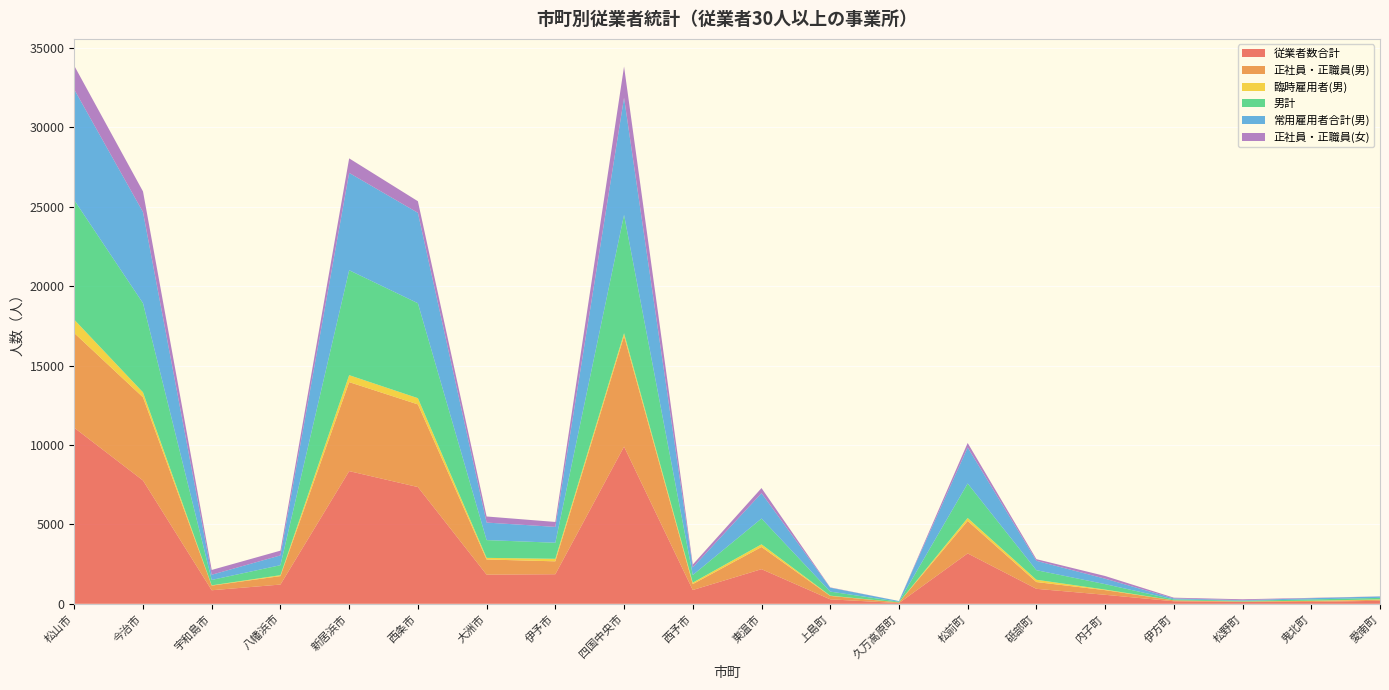

Reading right to left, transcribe all the data shown in this chart.

従業者数合計: 愛南町=191	鬼北町=118	松野町=112	伊方町=159	内子町=567	砥部町=943	松前町=3173	久万高原町=45	上島町=281	東温市=2181	西予市=869	四国中央市=9900	伊予市=1862	大洲市=1836	西条市=7353	新居浜市=8357	八幡浜市=1212	宇和島市=853	今治市=7767	松山市=11087
正社員・正職員(男): 愛南町=62	鬼北町=63	松野町=32	伊方町=57	内子町=293	砥部町=427	松前町=2046	久万高原町=43	上島町=215	東温市=1396	西予市=372	四国中央市=6965	伊予市=813	大洲市=955	西条市=5206	新居浜市=5605	八幡浜市=533	宇和島市=293	今治市=5240	松山市=5964
臨時雇用者(男): 愛南町=27	鬼北町=13	松野町=3	伊方町=1	内子町=36	砥部町=144	松前町=185	久万高原町=0	上島町=17	東温市=168	西予市=93	四国中央市=176	伊予市=159	大洲市=102	西条市=392	新居浜市=439	八幡浜市=58	宇和島市=17	今治市=311	松山市=843
男計: 愛南町=93	鬼北町=80	松野町=45	伊方町=61	内子町=343	砥部町=604	松前町=2174	久万高原町=43	上島町=255	東温市=1625	西予市=479	四国中央市=7455	伊予市=1012	大洲市=1119	西条市=5980	新居浜市=6608	八幡浜市=629	宇和島市=340	今治市=5616	松山市=7527
常用雇用者合計(男): 愛南町=89	鬼北町=80	松野町=36	伊方町=61	内子町=342	砥部町=588	松前町=2269	久万高原町=43	上島町=247	東温市=1599	西予市=480	四国中央市=7377	伊予市=998	大洲市=1104	西条市=5694	新居浜市=6131	八幡浜市=618	宇和島市=327	今治市=5739	松山市=6970
正社員・正職員(女): 愛南町=6	鬼北町=20	松野町=57	伊方町=46	内子町=170	砥部町=105	松前町=282	久万高原町=2	上島町=19	東温市=320	西予市=178	四国中央市=1966	伊予市=311	大洲市=383	西条市=730	新居浜市=914	八幡浜市=297	宇和島市=302	今治市=1298	松山市=1494